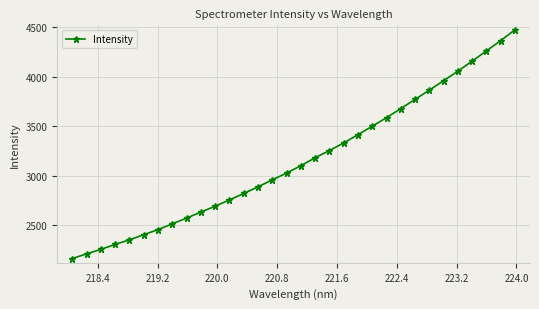

What is the greatest value displayed?

4475.3